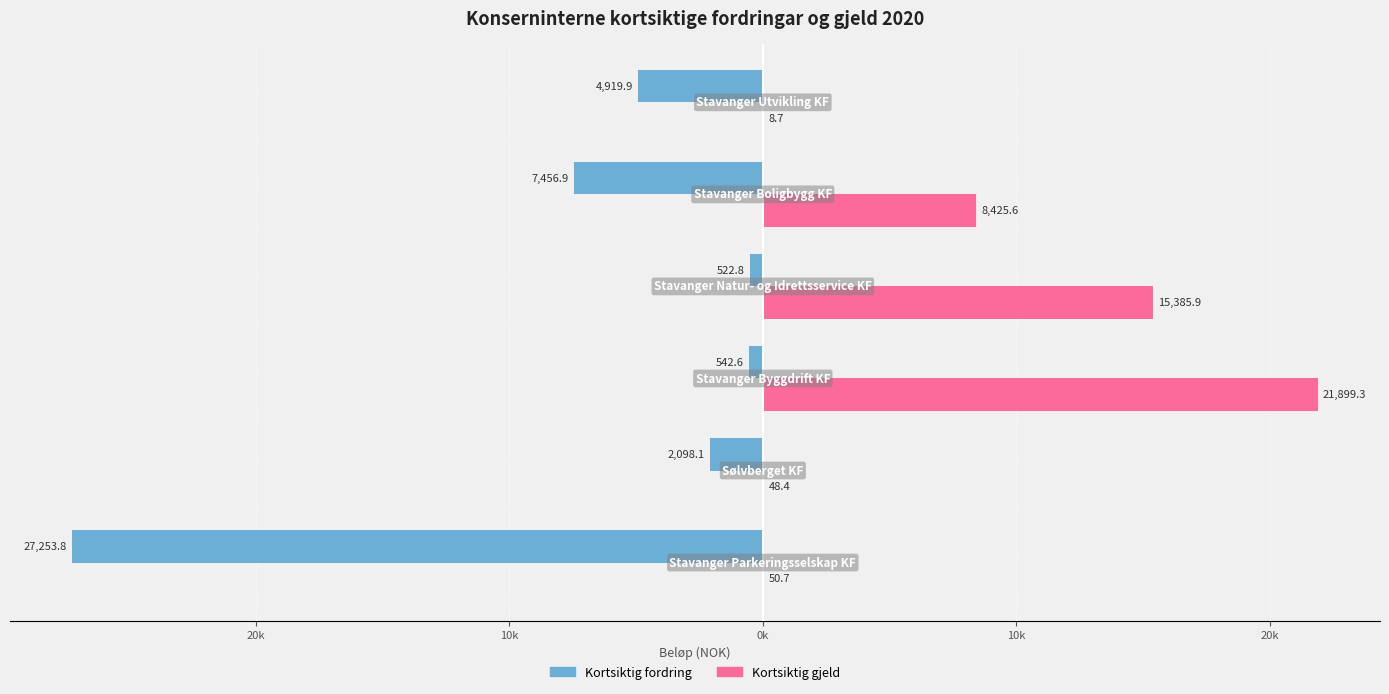

Which series has the largest total across all categories?

Kortsiktig gjeld